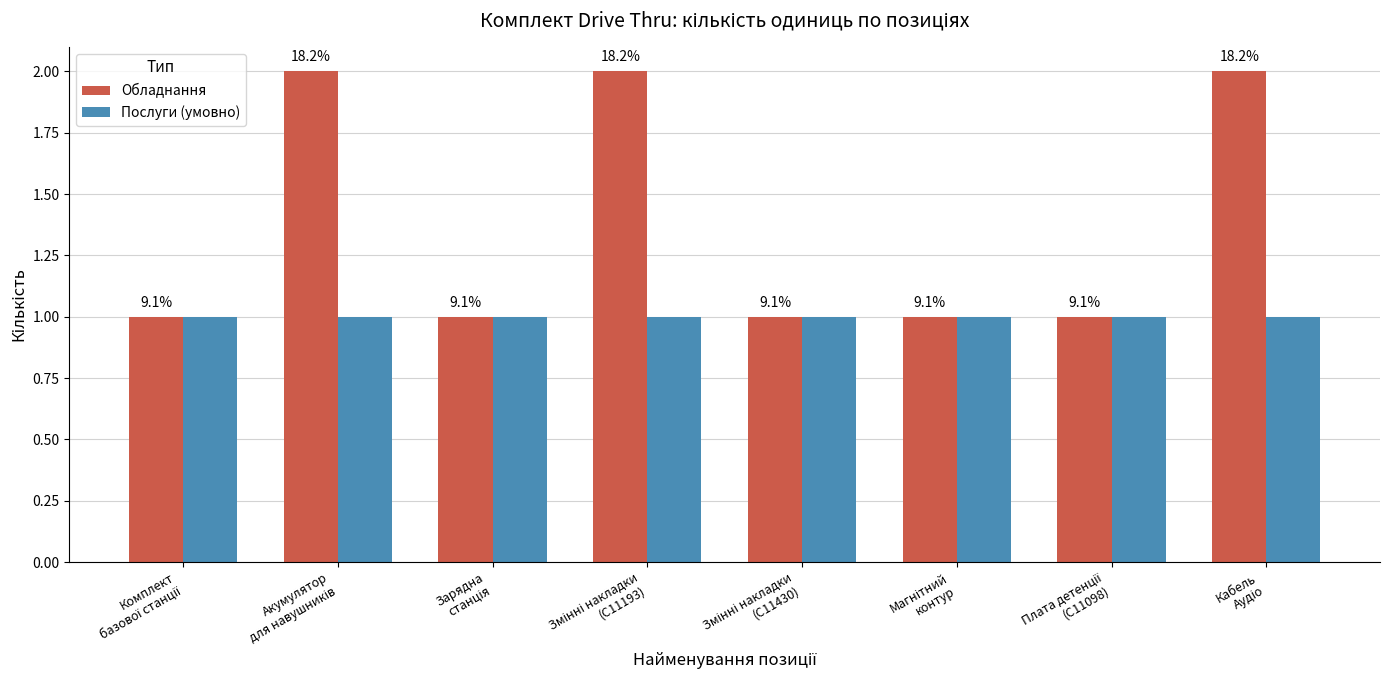

Which series has the largest total across all categories?

Обладнання